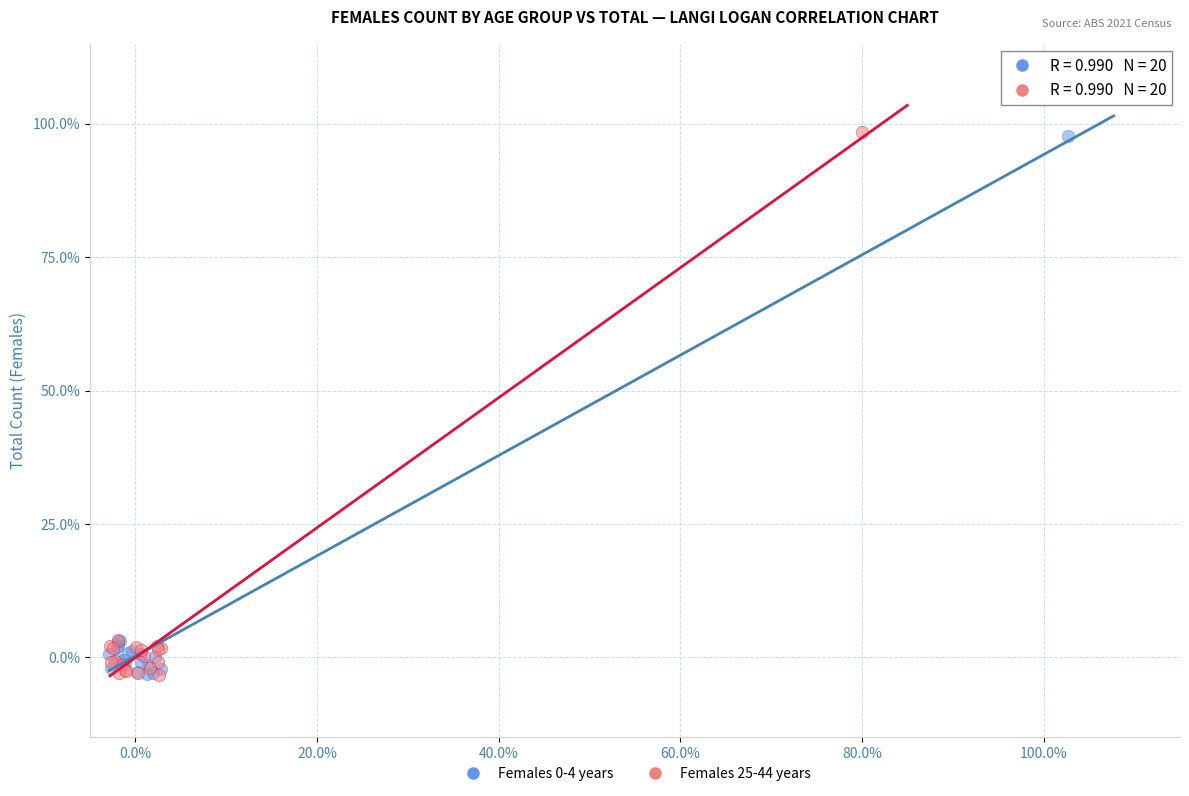

Which series has the largest Y range (max minus min)?

Females 25-44 years